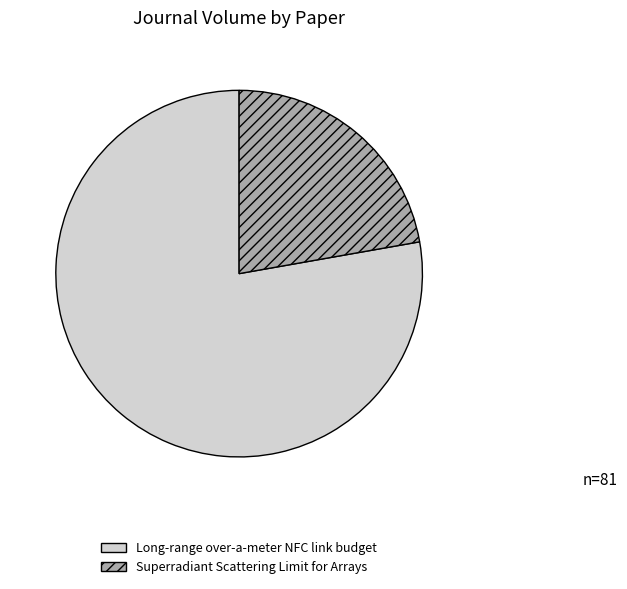

Which slice is the smallest?

Superradiant Scattering Limit for Arrays